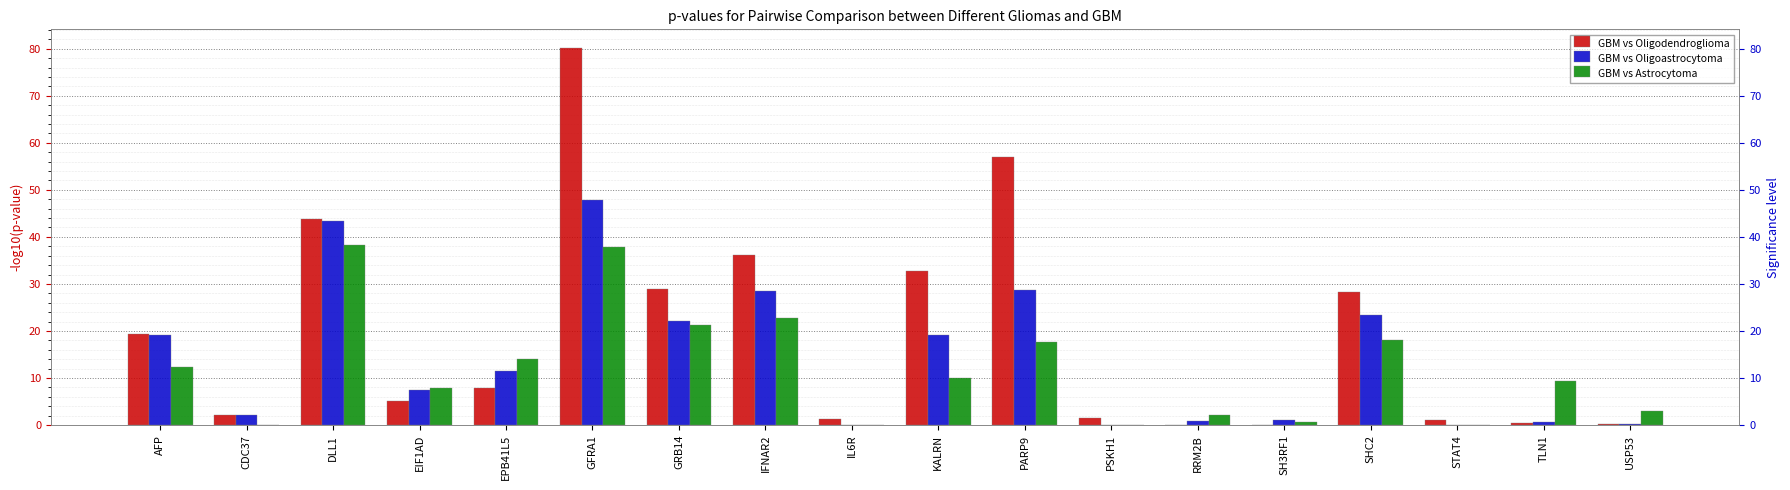

How many data points in GBM vs Astrocytoma are less than 10?

9